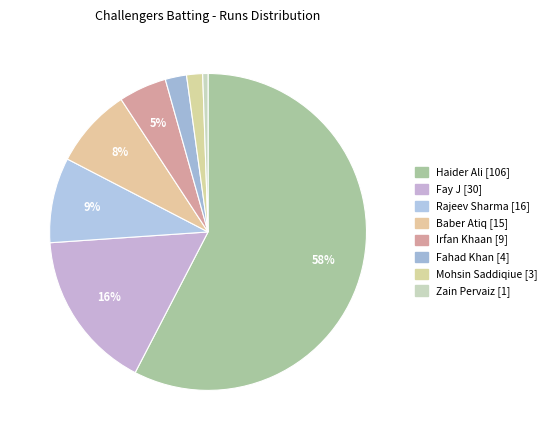

What is the largest slice in the pie chart?

Haider Ali